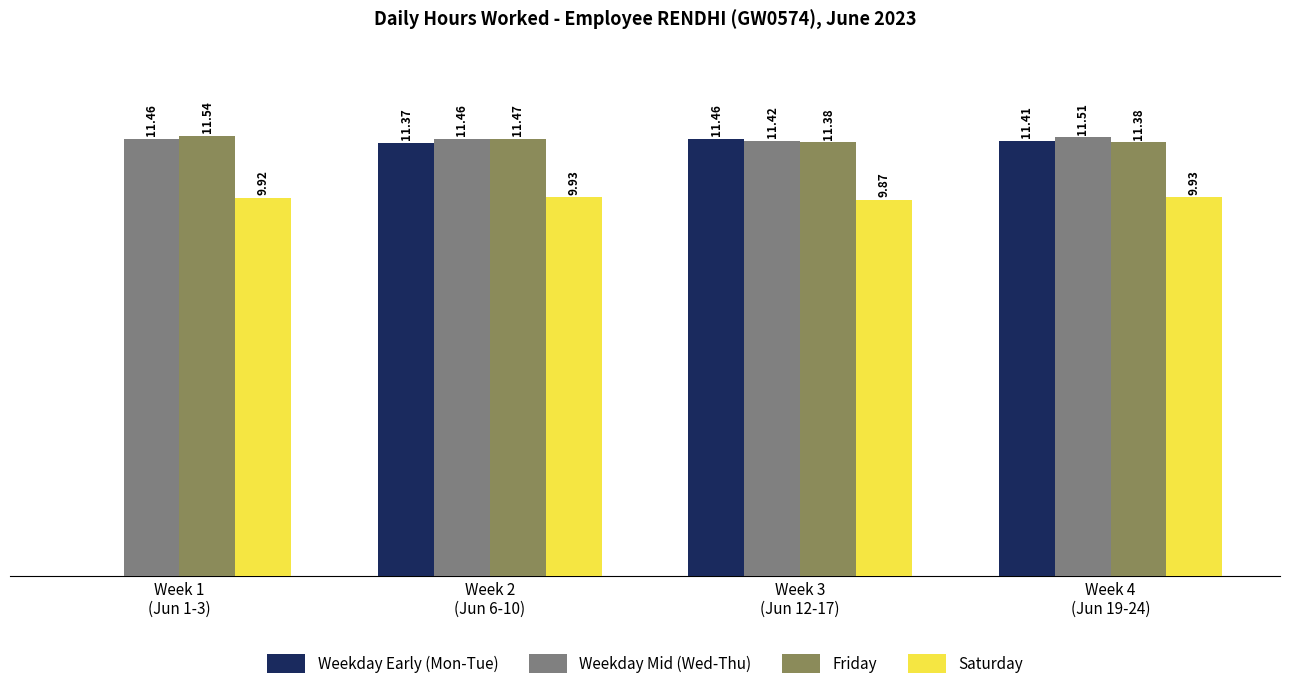

Is the value of Weekday Early (Mon-Tue) at Week 2
(Jun 6-10) greater than the value of Weekday Mid (Wed-Thu) at Week 1
(Jun 1-3)?

No